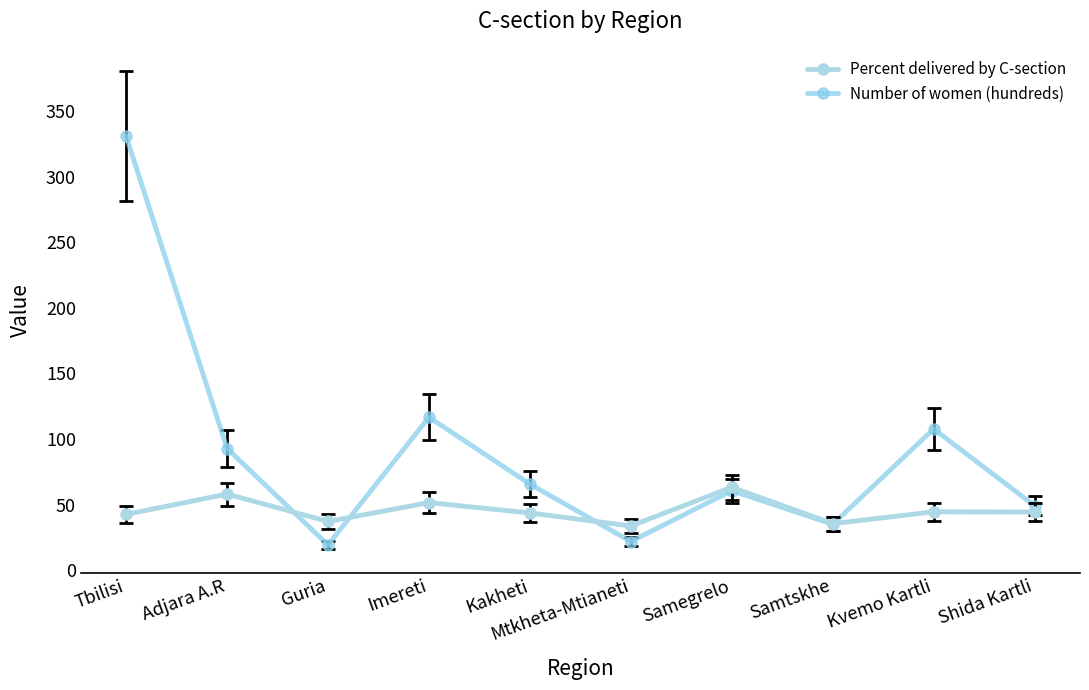

At which category does Percent delivered by C-section reach its first local peak?

Adjara A.R